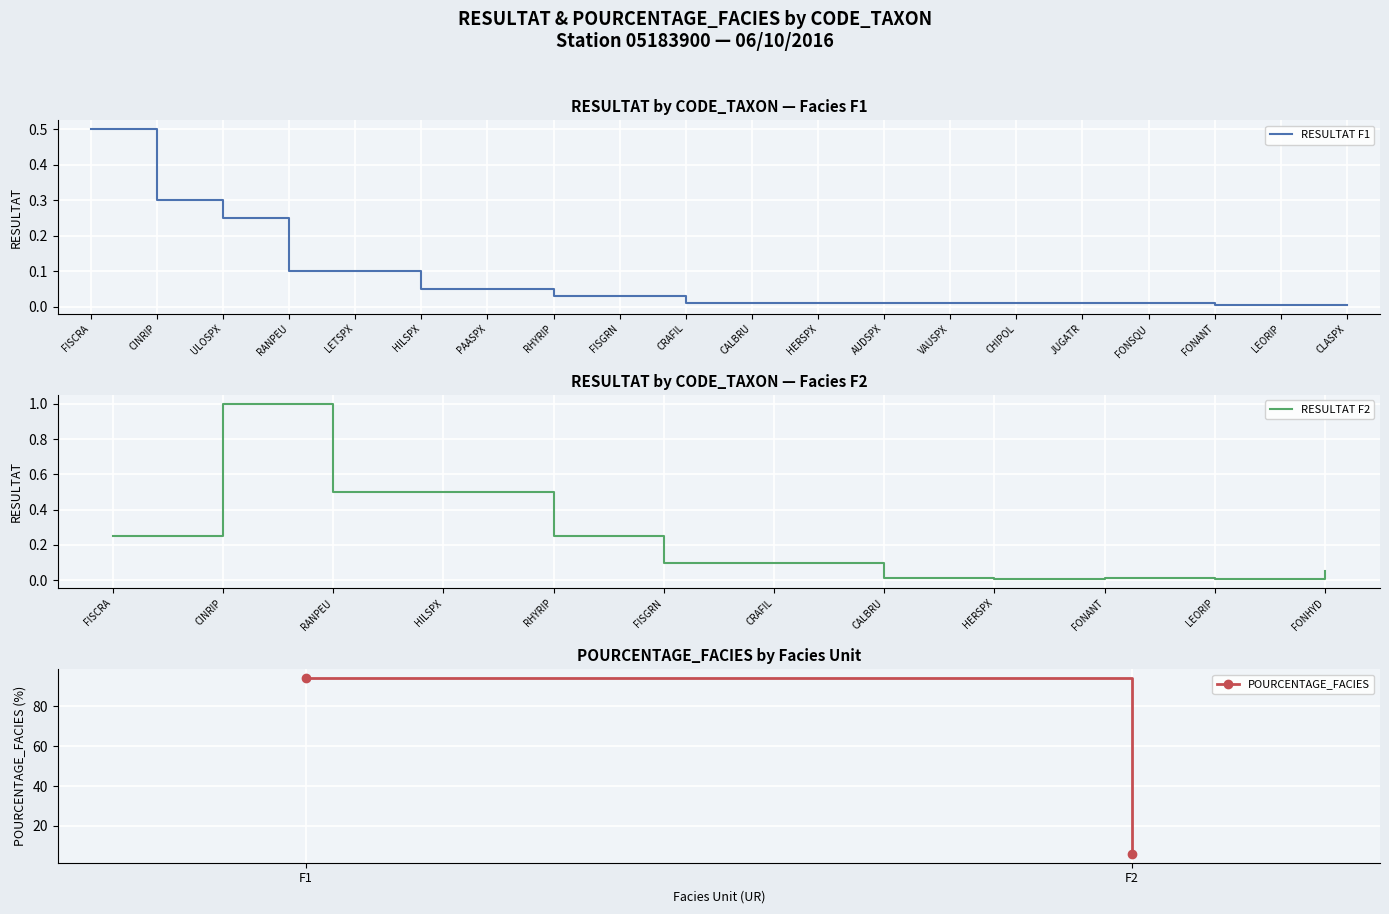

True or false: FISCRA has a value of 0.0 at FONANT.

True